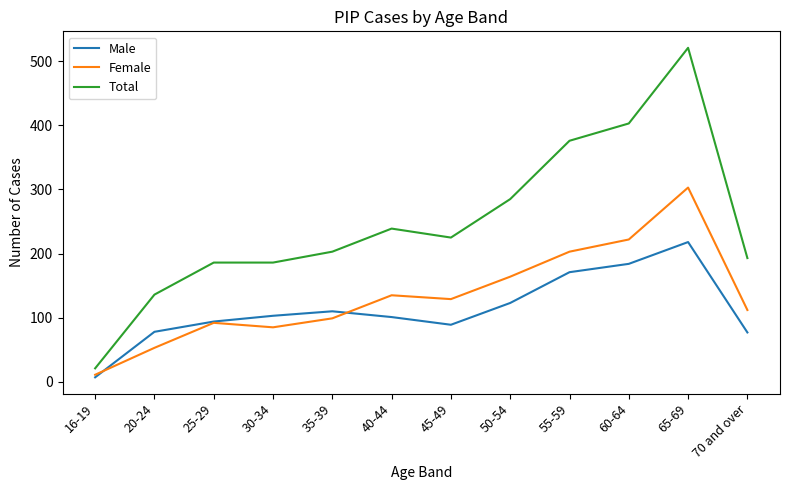

What is the total value across all series at 25-29?

372